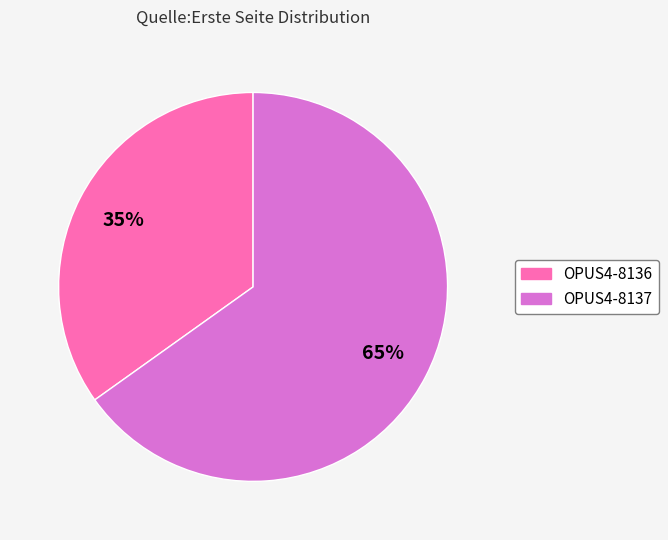

Is there a majority slice in this chart?

Yes